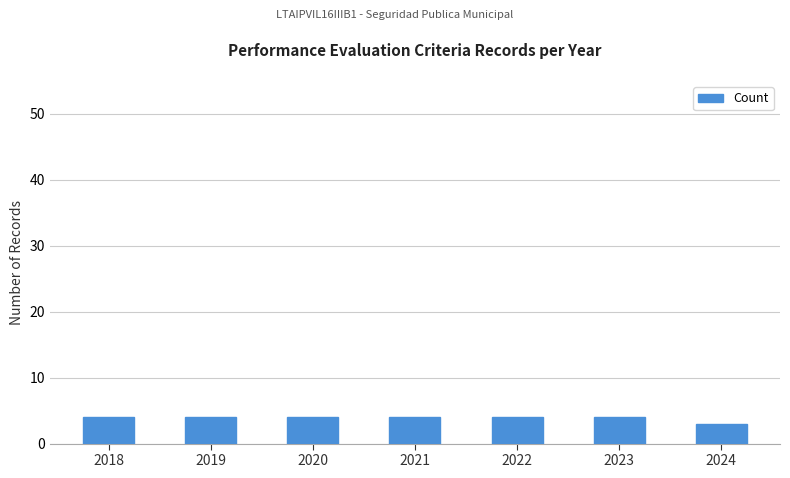

At which category does the chart reach its minimum across all series?

2024